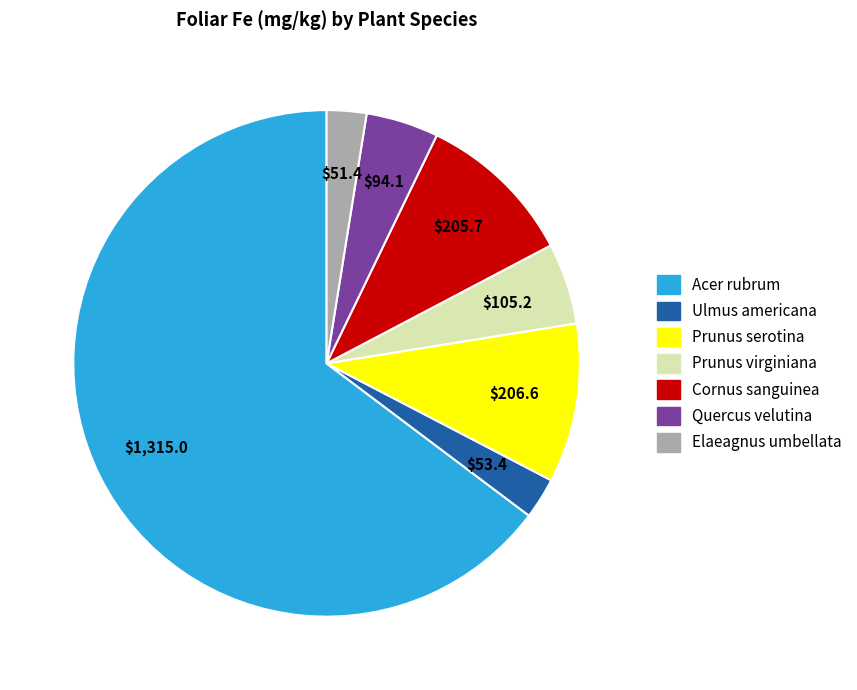

Does any single category account for the majority?

Yes